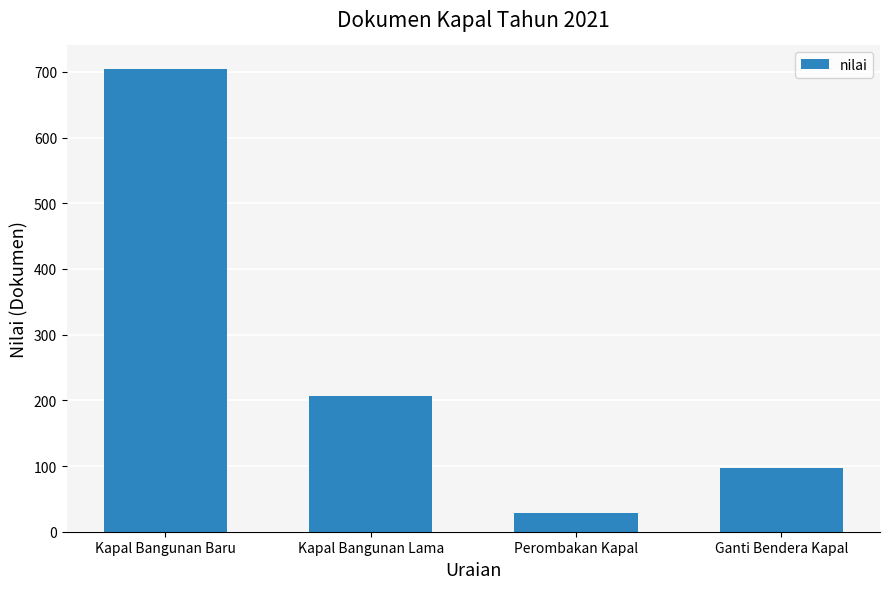

Where is the data nearest to the value 366?

Kapal Bangunan Lama